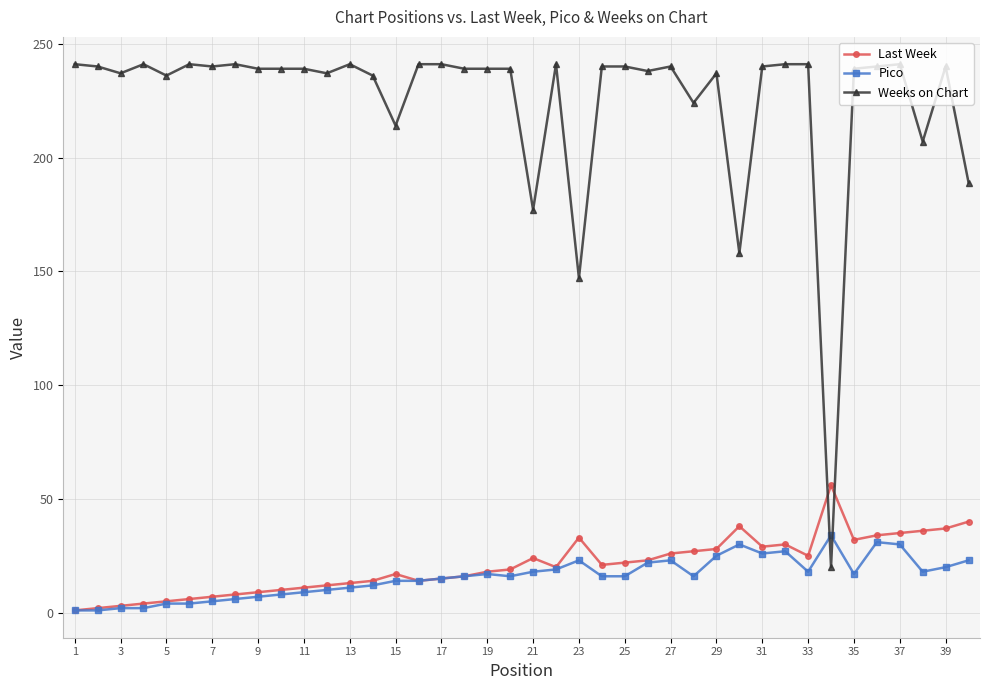

After their last crossing, which series has the higher values: Weeks on Chart or Pico?

Weeks on Chart